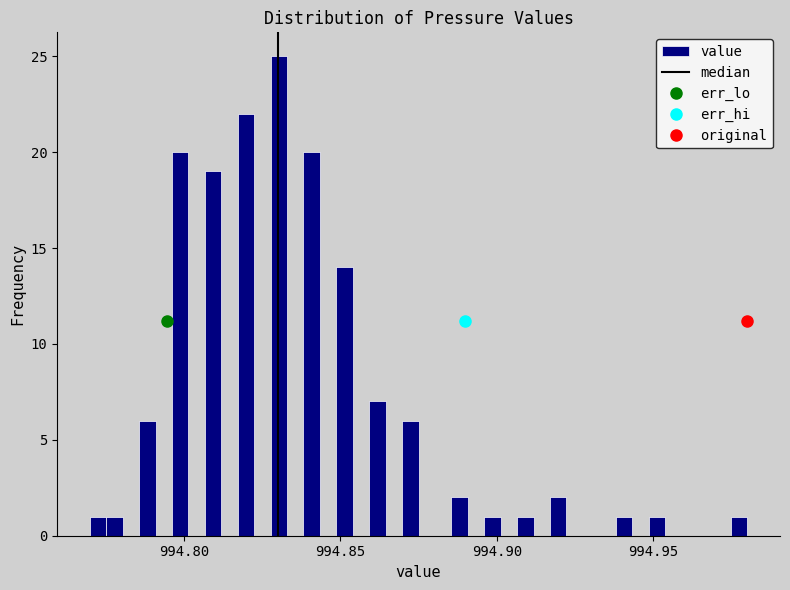

Read against the x-axis, roughly where is the centre of the tallest bar?

994.830